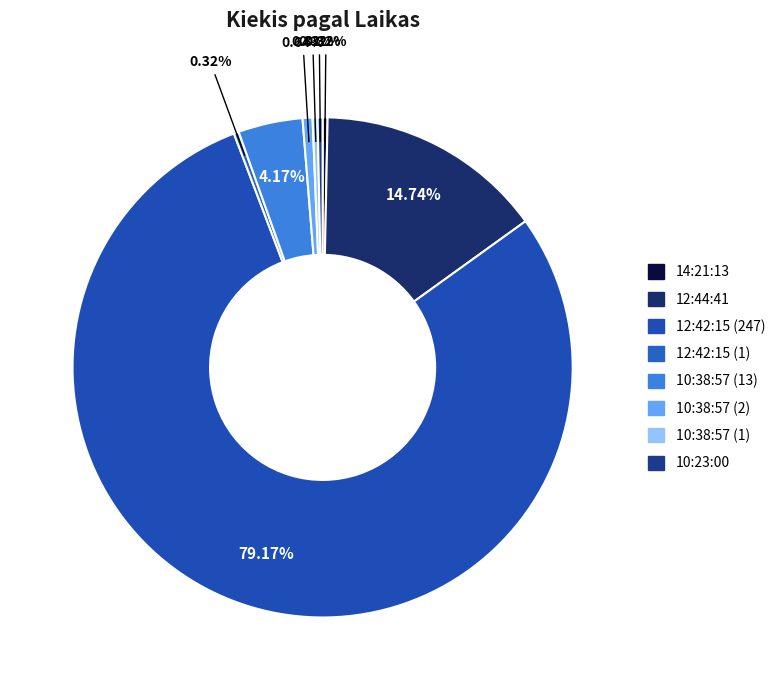

What is the ratio of the value at 10:38:57 (1) to the value at 10:38:57 (13)?

0.1